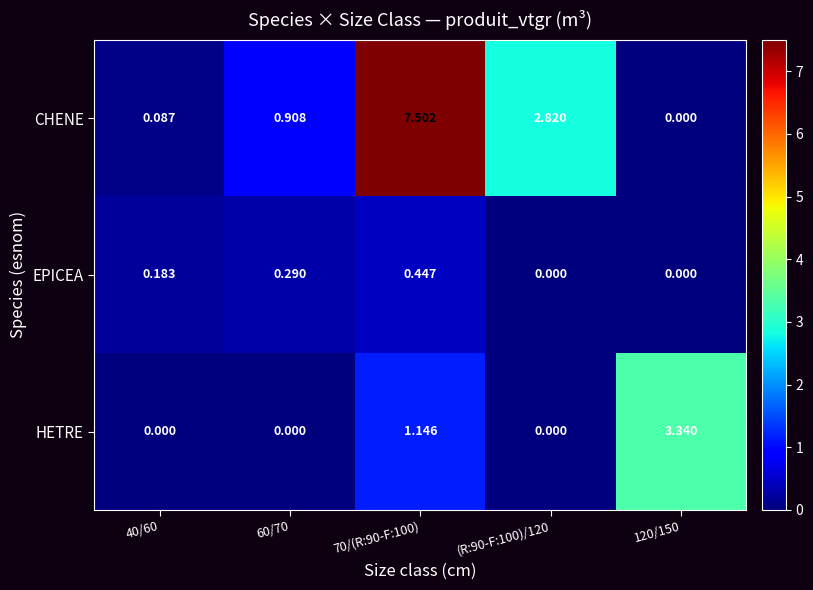

Which series has the largest total across all categories?

CHENE